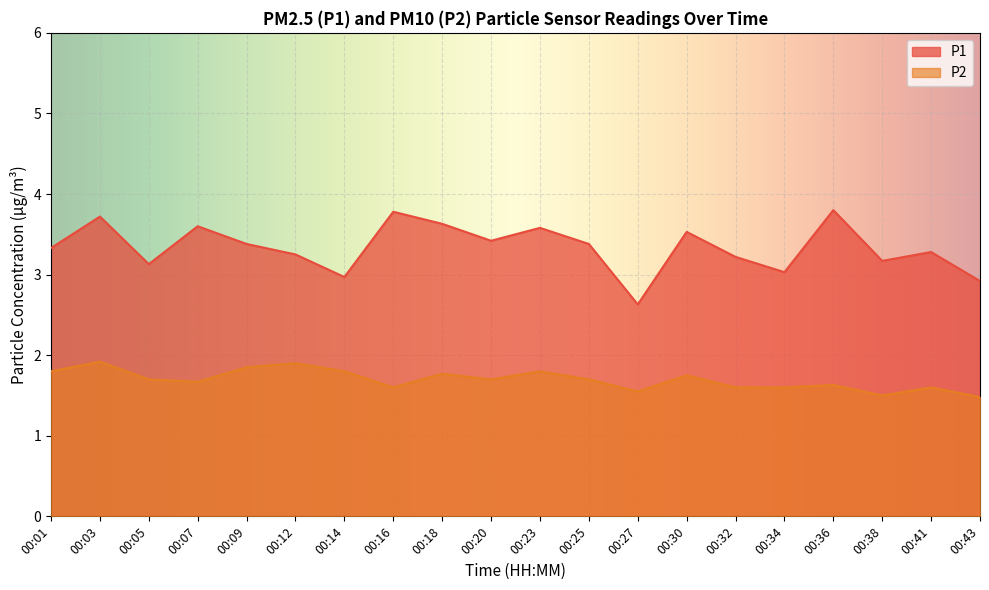

Rank the series by their average value, from lowest to highest.

P2, P1